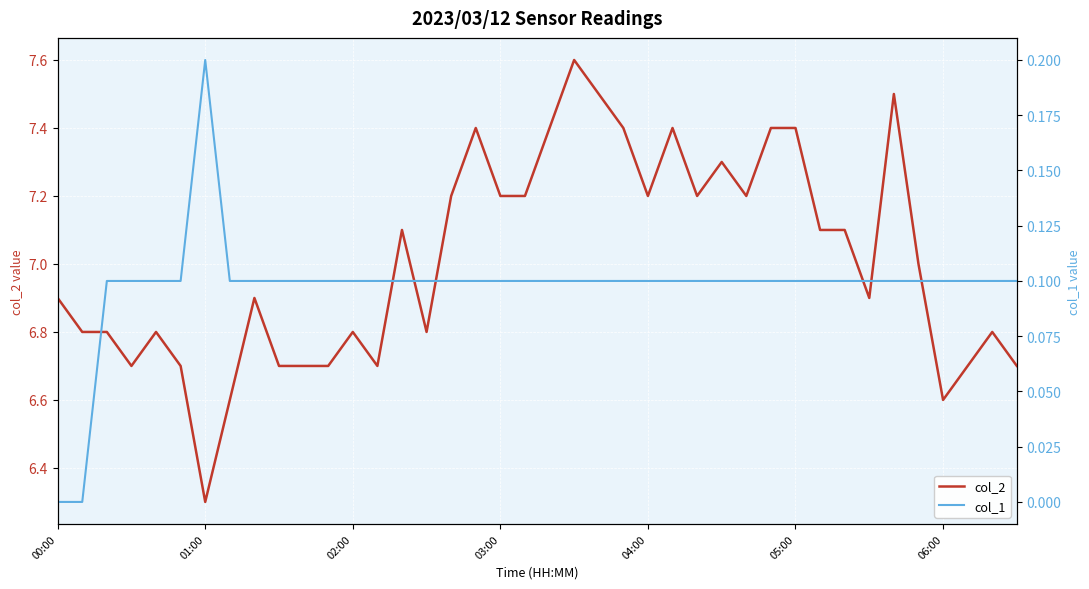

What are all the series names shown in the legend?

col_2, col_1